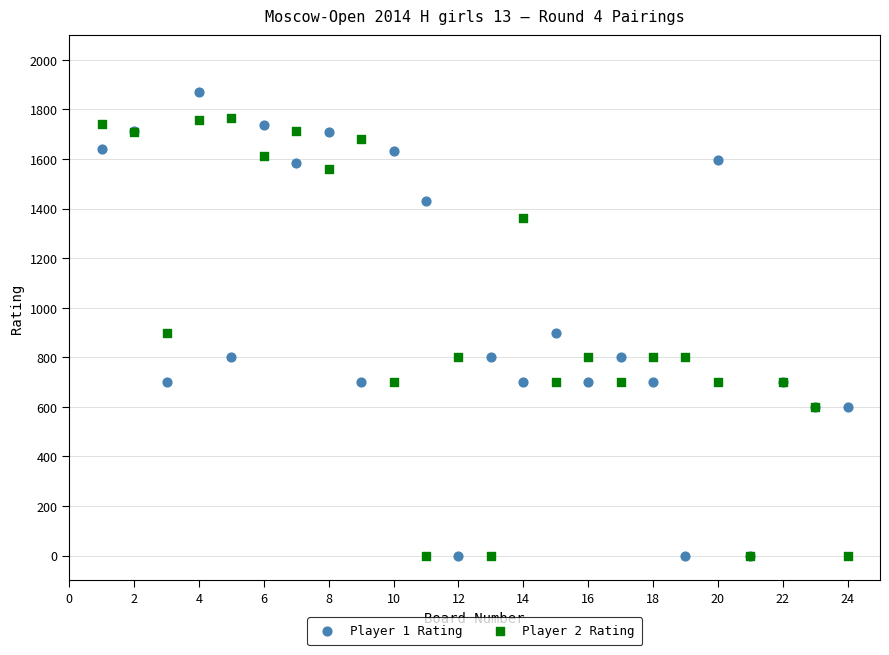

What are all the series names shown in the legend?

Player 1 Rating, Player 2 Rating